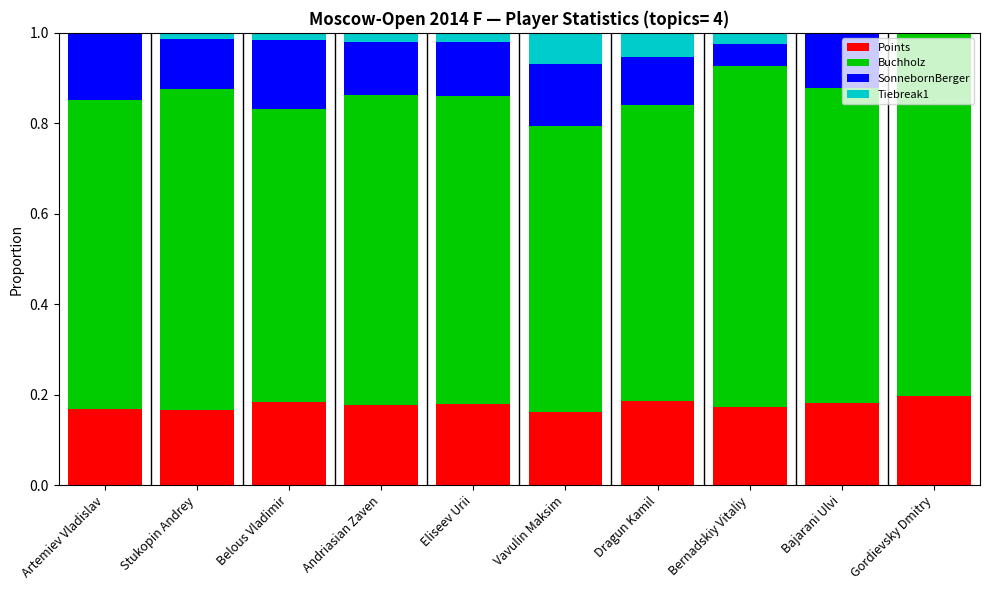

How many categories are shown in the chart?

10